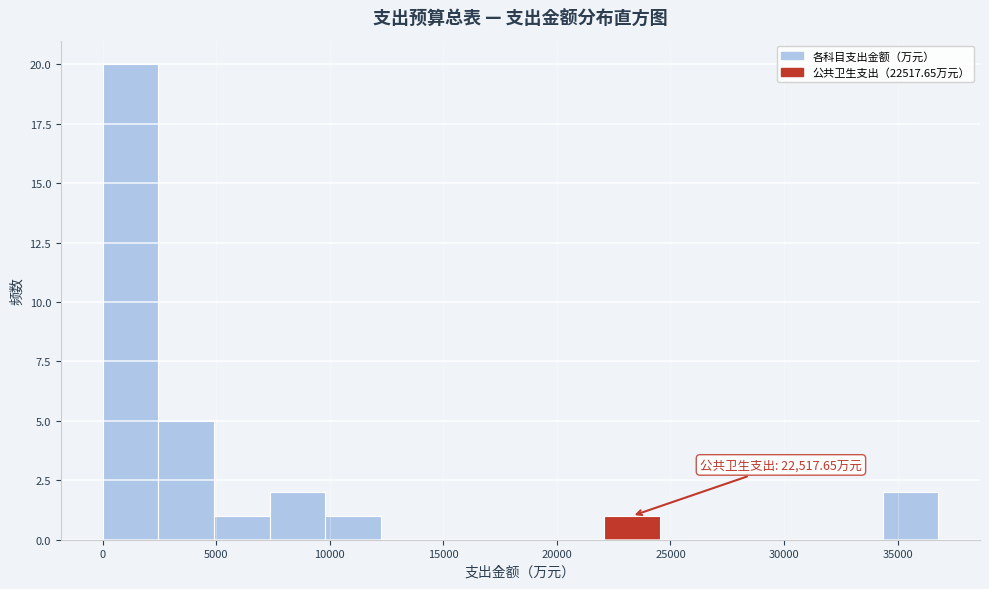

Which range on the x-axis has the tallest bar?

0 to 2500